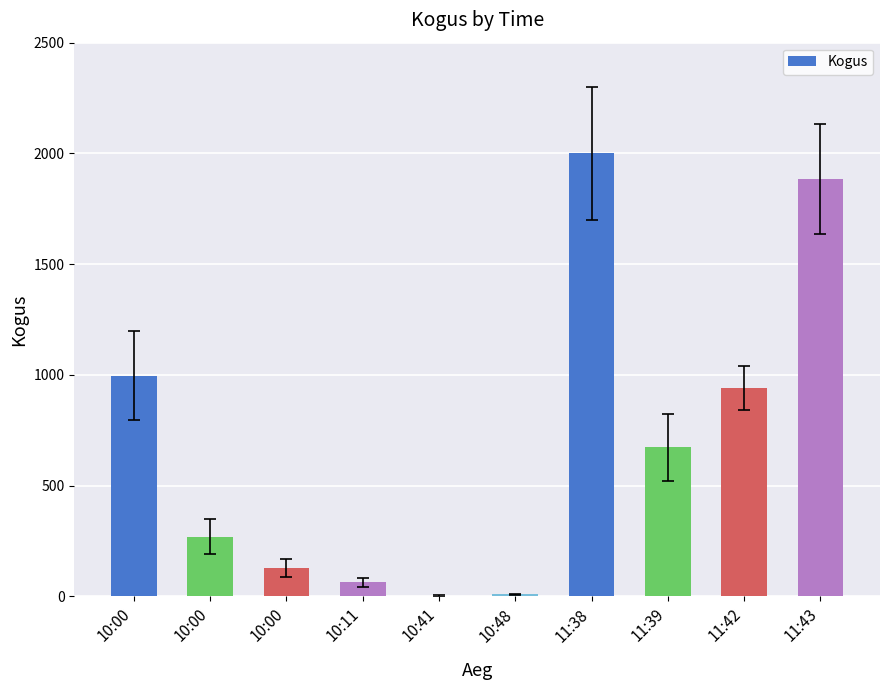

How many categories are shown in the chart?

10